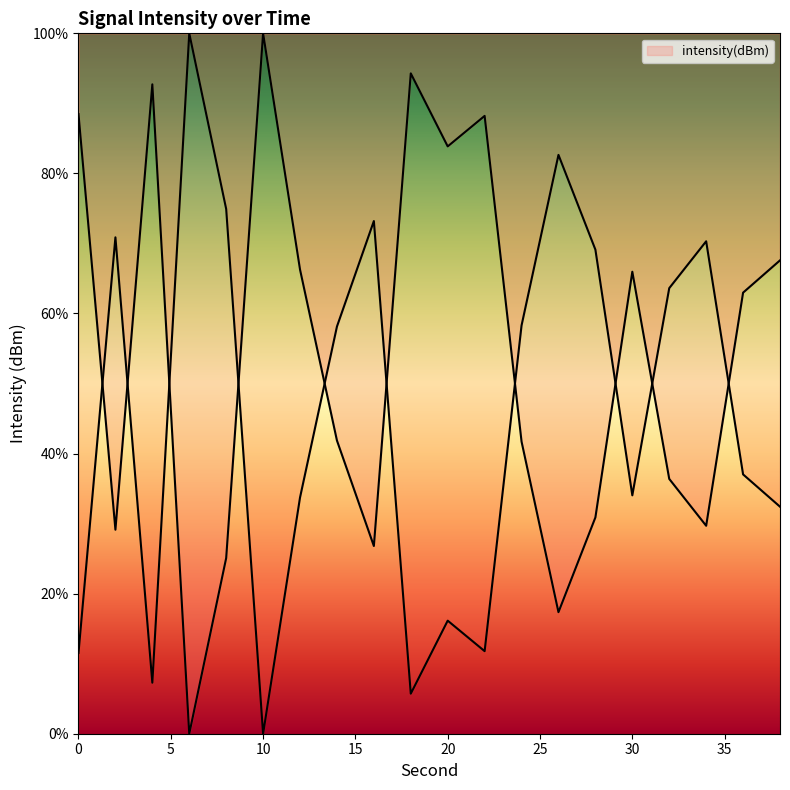

List the labels in order of value, largest first.

10, 18, 4, 0, 22, 20, 38, 12, 30, 36, 14, 24, 32, 28, 34, 2, 16, 8, 26, 6